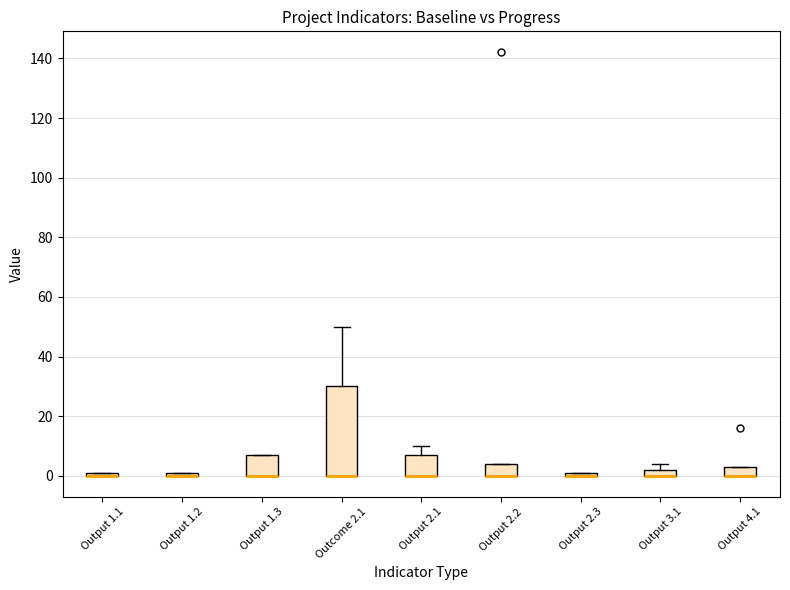

Where is the lower edge of the box for Output 2.1 on the y-axis? The values are not printed on the chart, so give them approximately, as read against the axis.

0